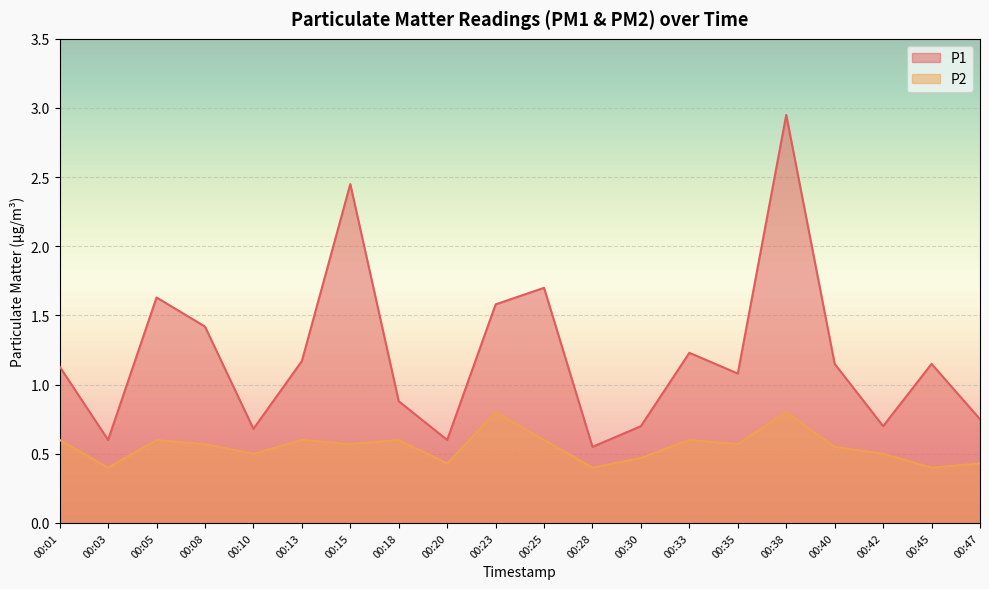

Reading left to right, transcribe all the data shown in this chart.

P1: 00:01=1.1	00:03=0.6	00:05=1.6	00:08=1.4	00:10=0.7	00:13=1.2	00:15=2.5	00:18=0.9	00:20=0.6	00:23=1.6	00:25=1.7	00:28=0.6	00:30=0.7	00:33=1.2	00:35=1.1	00:38=3.0	00:40=1.1	00:42=0.7	00:45=1.1	00:47=0.8
P2: 00:01=0.6	00:03=0.4	00:05=0.6	00:08=0.6	00:10=0.5	00:13=0.6	00:15=0.6	00:18=0.6	00:20=0.4	00:23=0.8	00:25=0.6	00:28=0.4	00:30=0.5	00:33=0.6	00:35=0.6	00:38=0.8	00:40=0.6	00:42=0.5	00:45=0.4	00:47=0.4